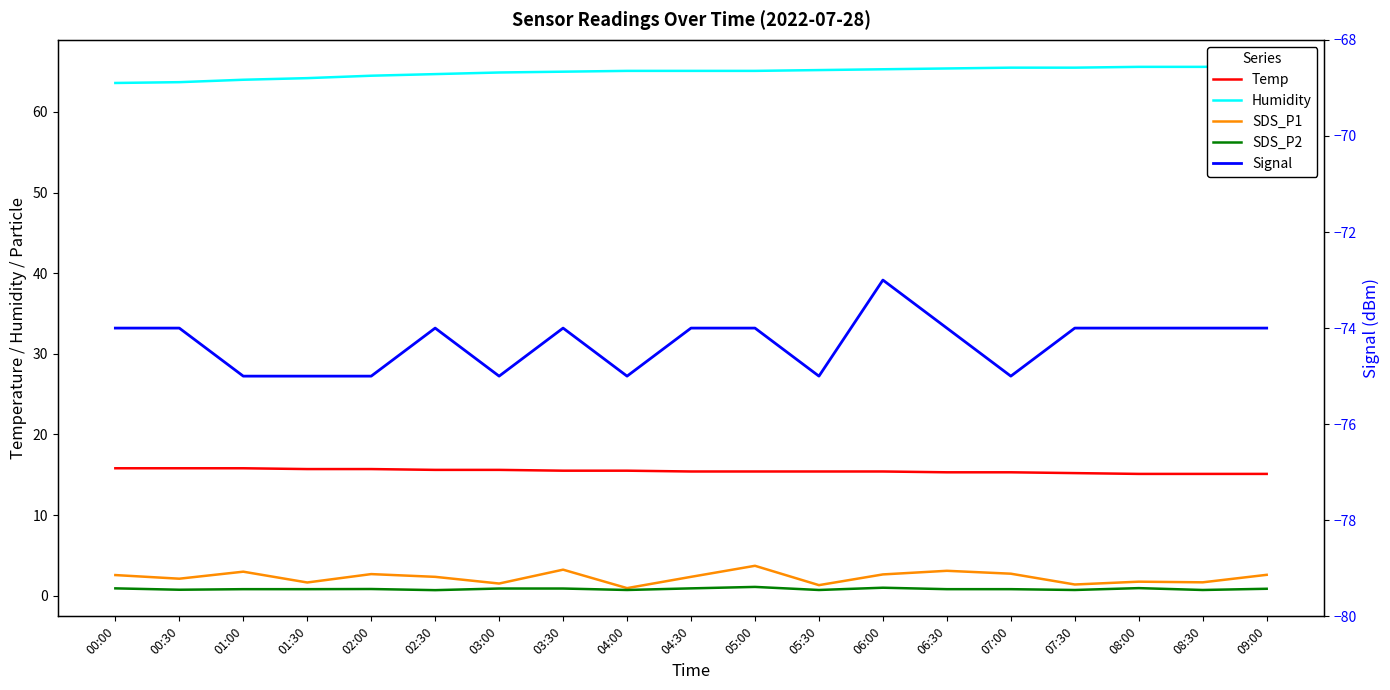

What is the approximate value of SDS_P2 at 07:00?

0.8